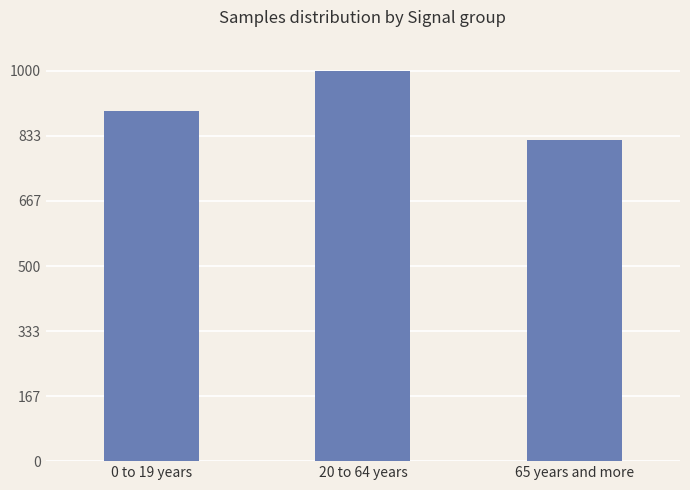

Are the bars grouped side by side (vs. stacked)?

No